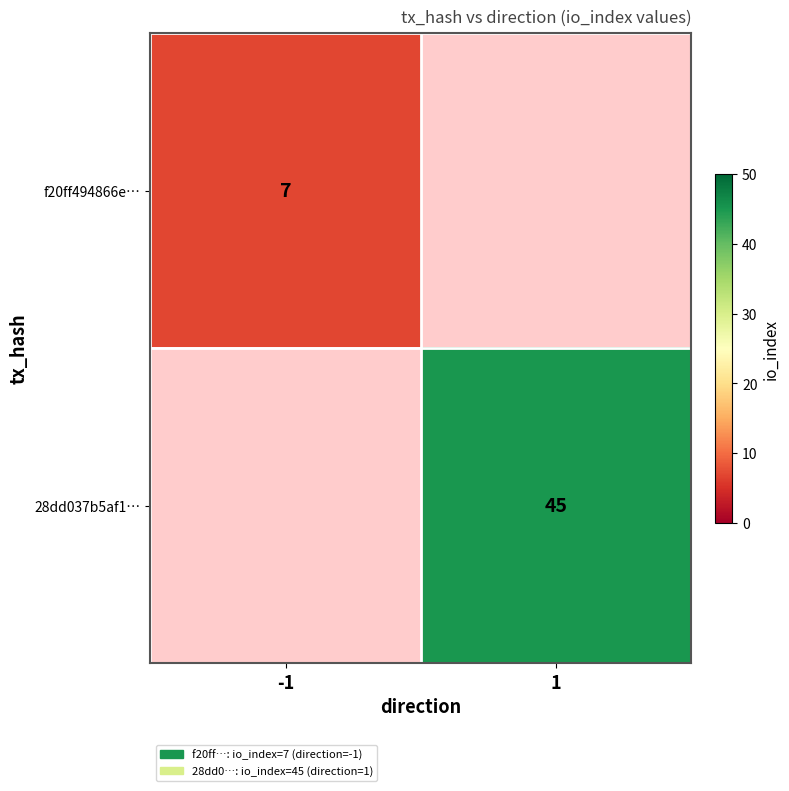

Is it true that f20ff494866e… equals 12 at -1?

False